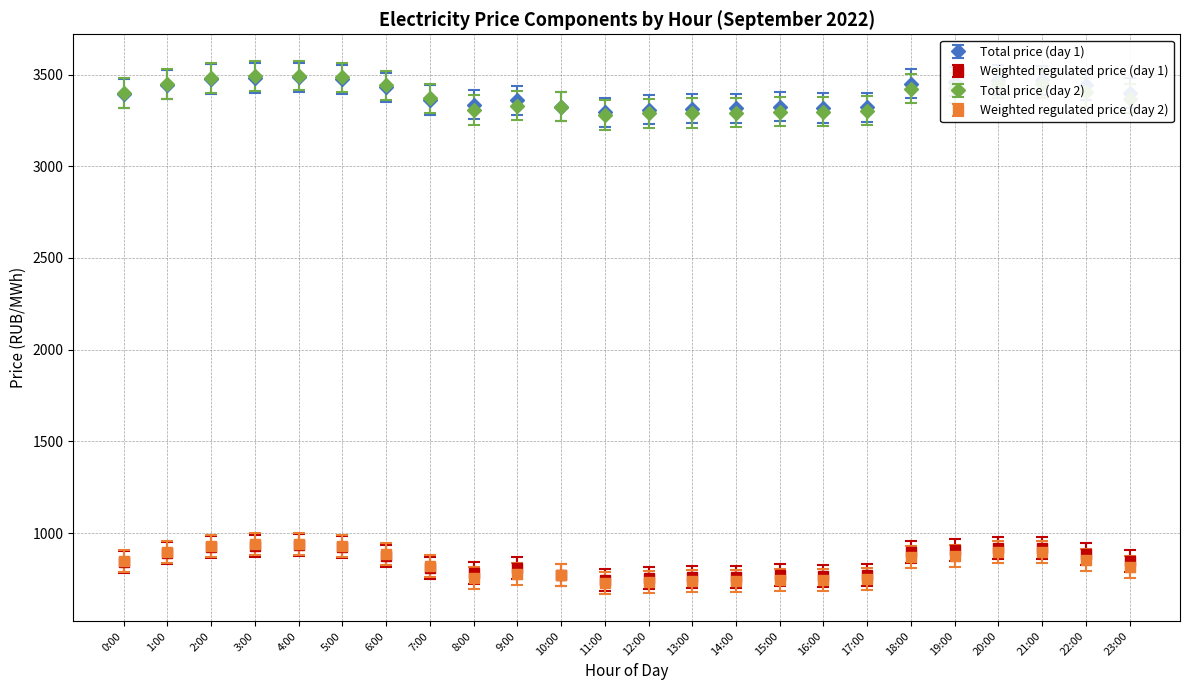

What are all the series names shown in the legend?

Total price (day 1), Weighted regulated price (day 1), Total price (day 2), Weighted regulated price (day 2)